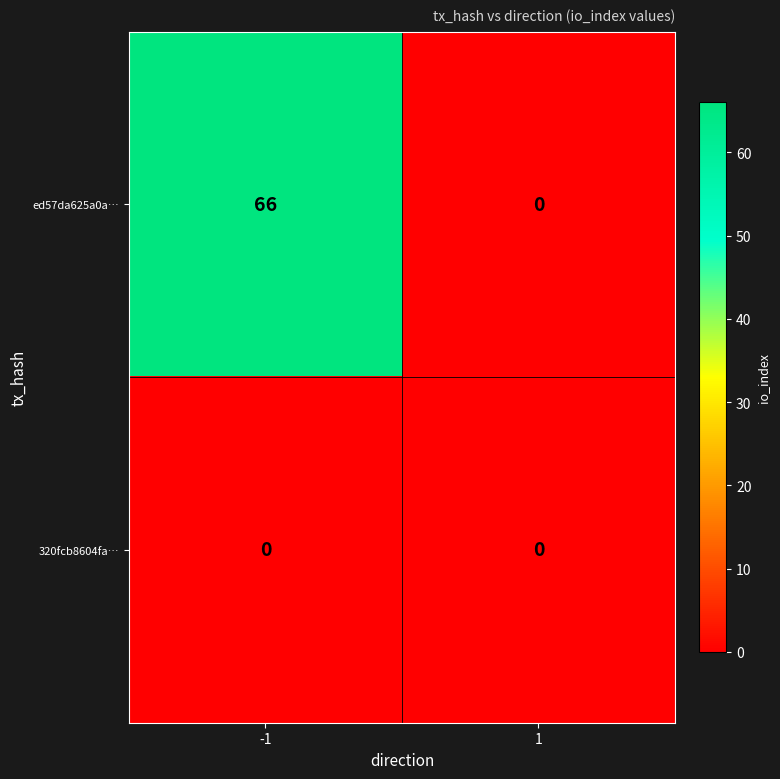

Which label corresponds to the largest value in the chart?

-1